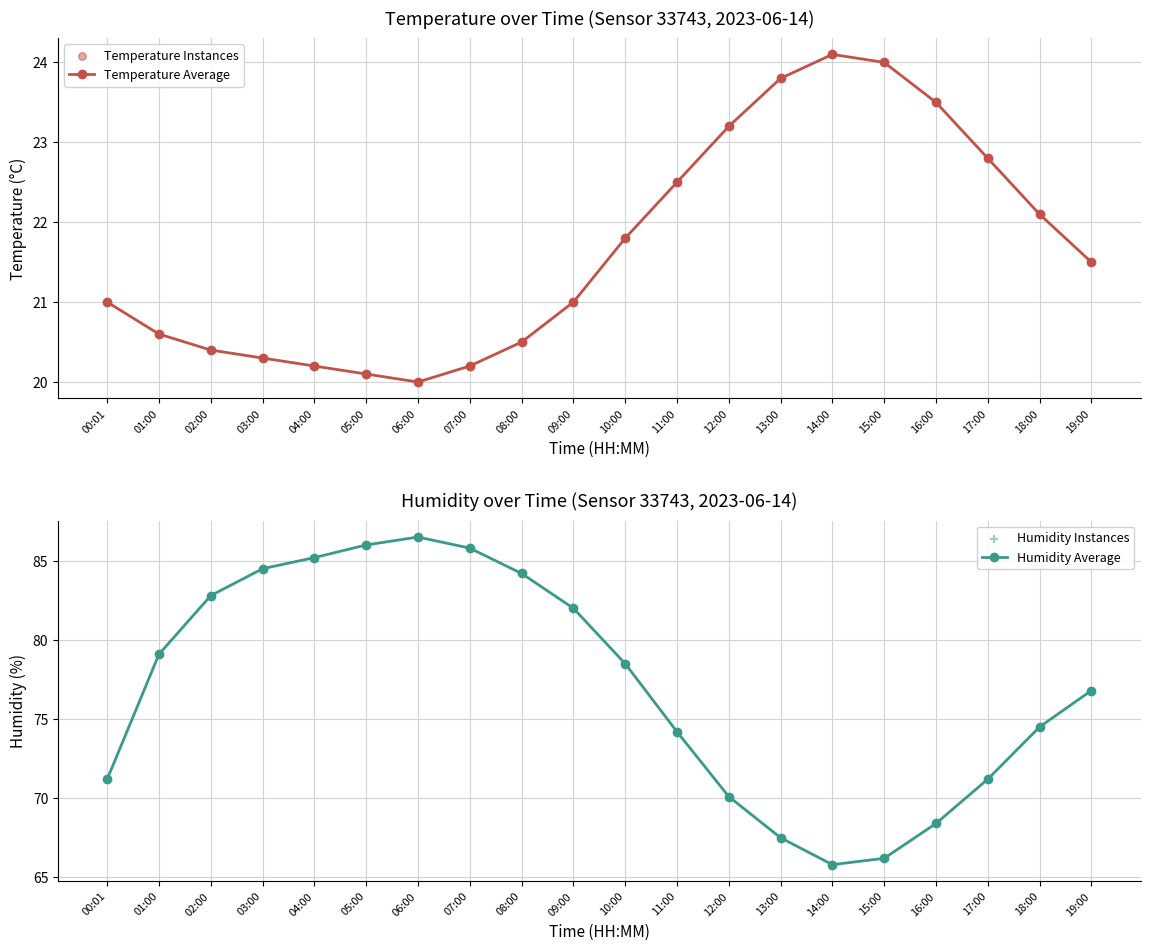

Which series reaches the minimum Y coordinate?

Temperature Average